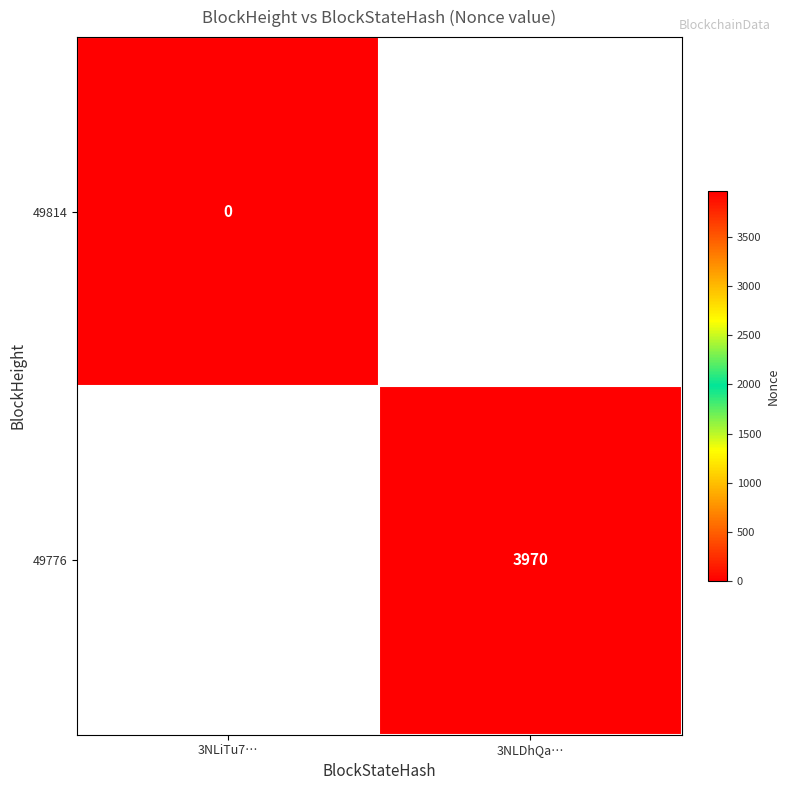

Which has a higher value, 3NLiTu7… or 3NLDhQa…?

3NLDhQa…